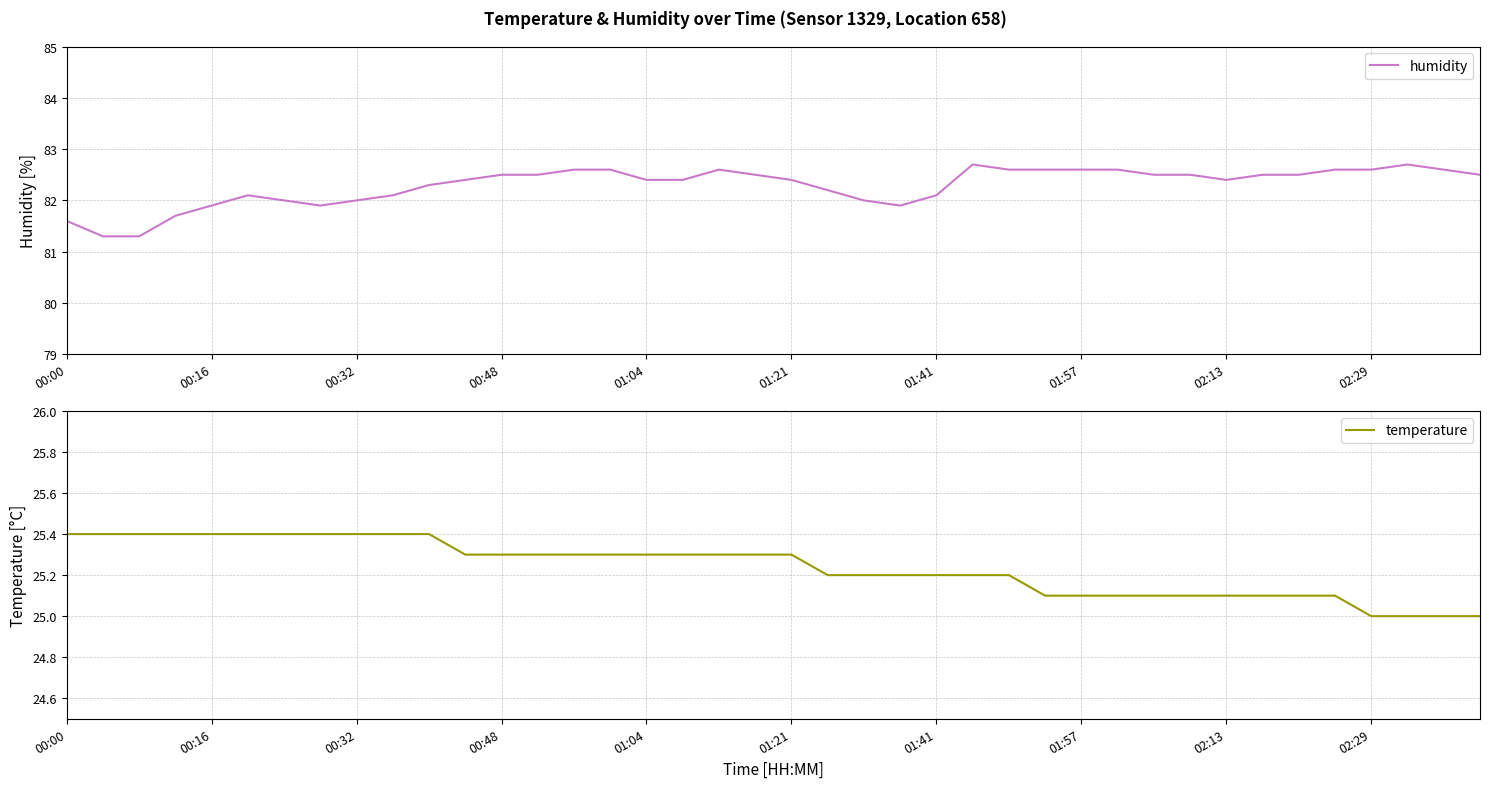

What is the maximum value for humidity?

82.7